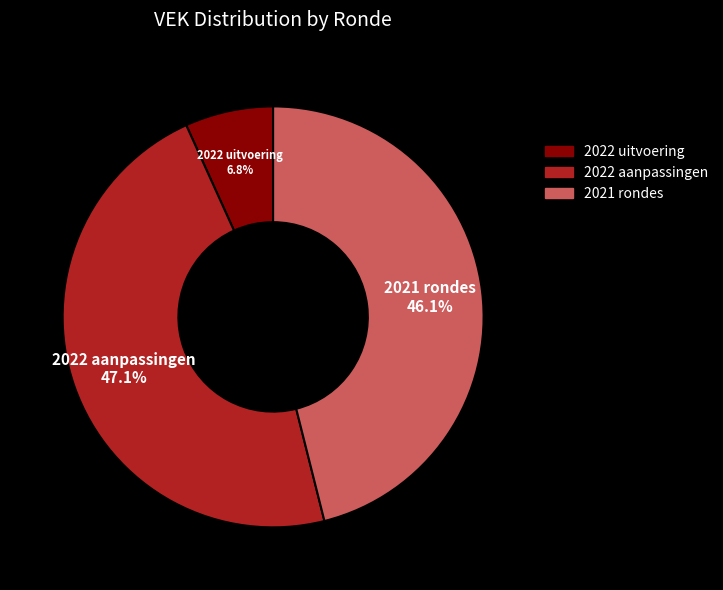

Does any single category account for the majority?

No